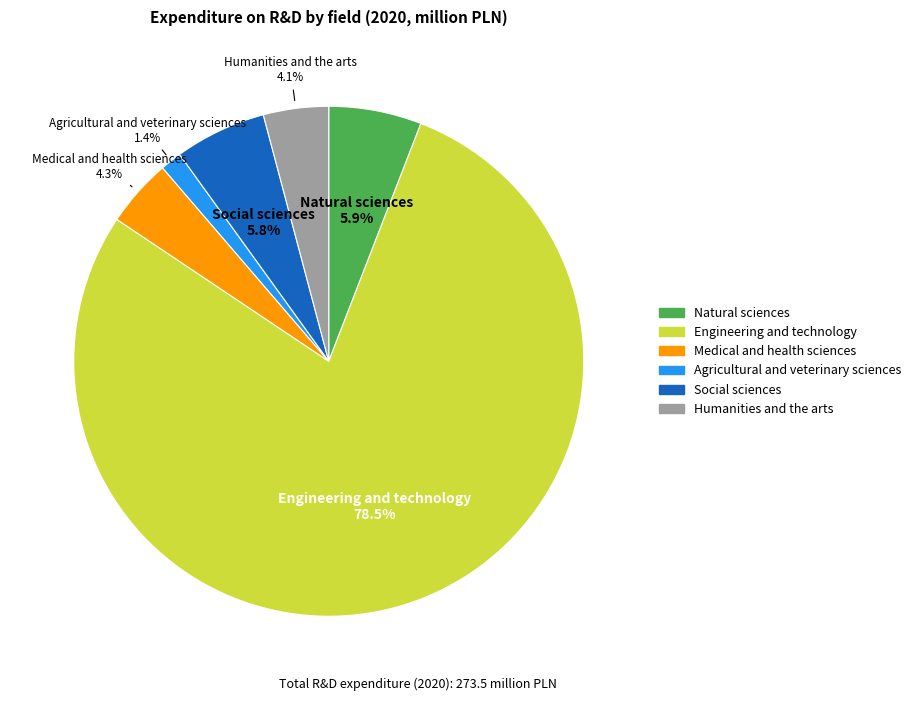

How many segments does this pie chart have?

6